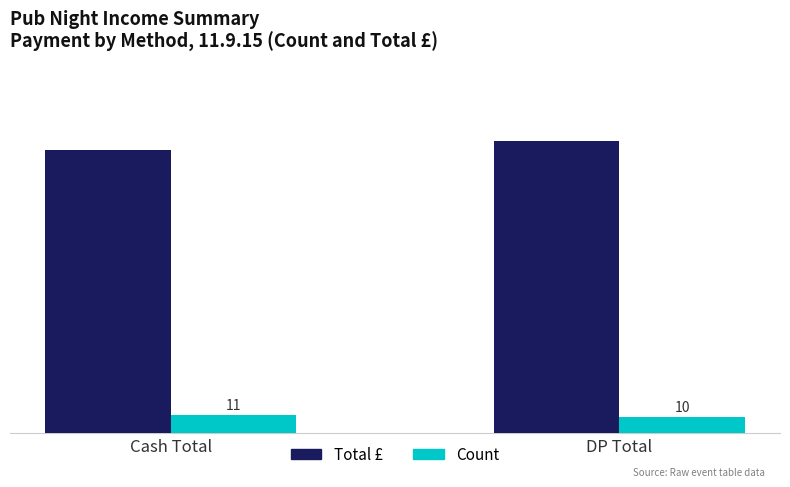

Is the value of Total £ at Cash Total greater than the value of Count at DP Total?

Yes